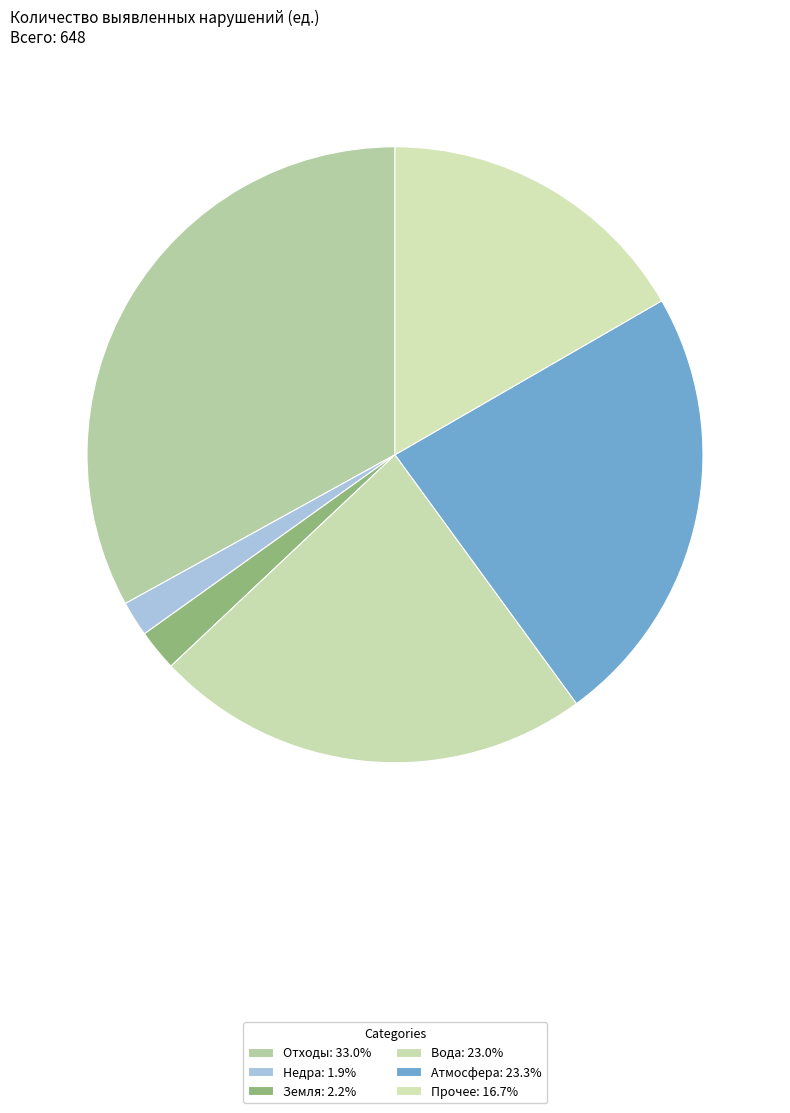

Is it true that Отходы is 33% of the pie?

True